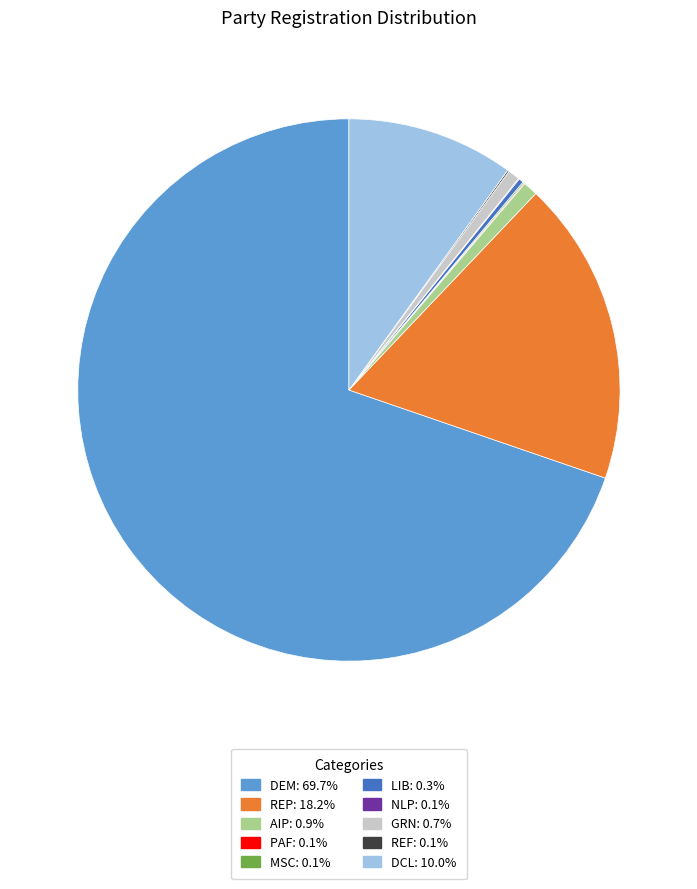

Is there any slice that represents more than half of the pie?

Yes